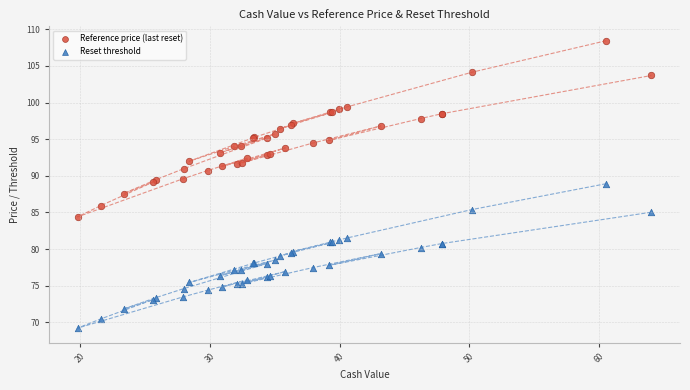

Which series has the largest Y range (max minus min)?

Reference price (last reset)